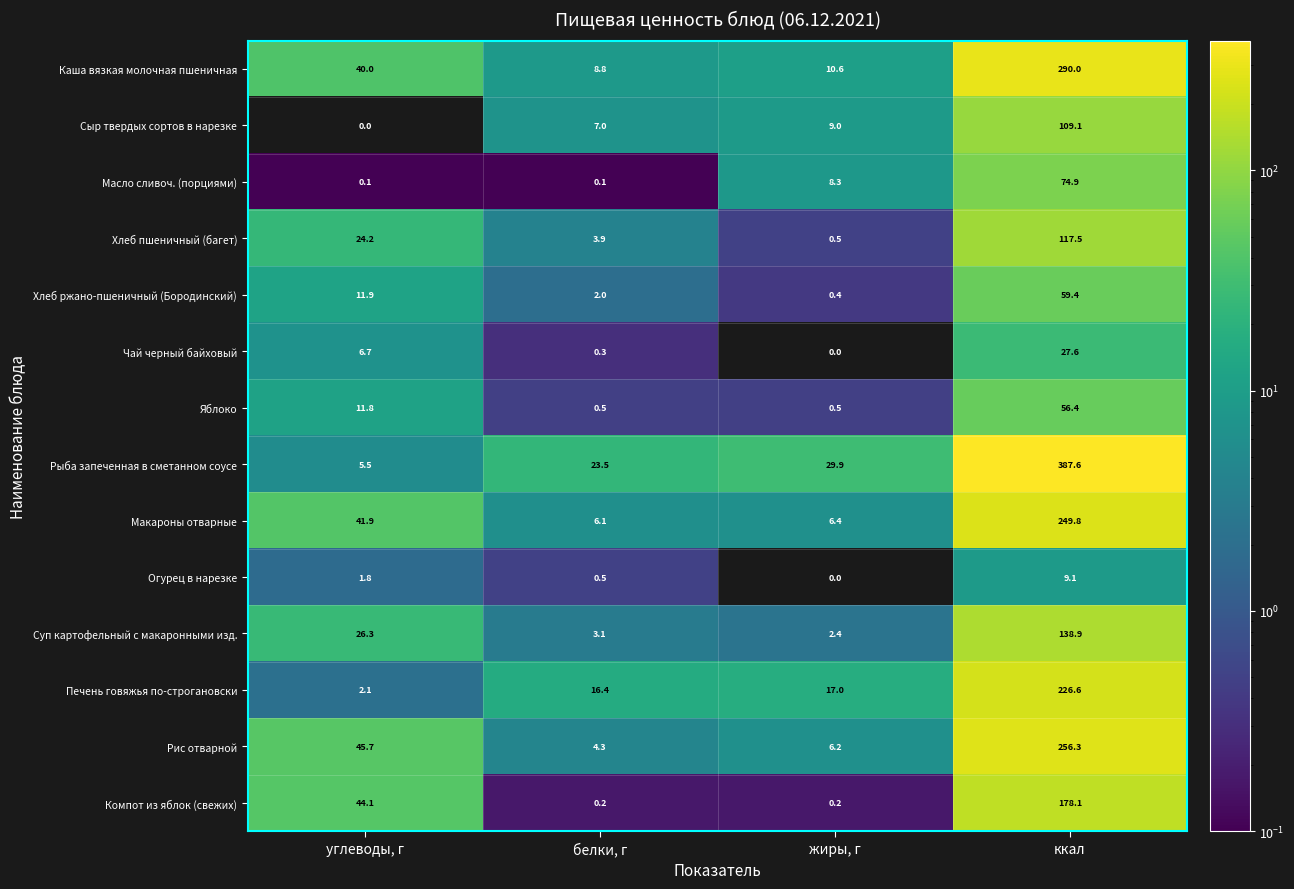

The value of Каша вязкая молочная пшеничная at ккал is 290.0. True or false?

True